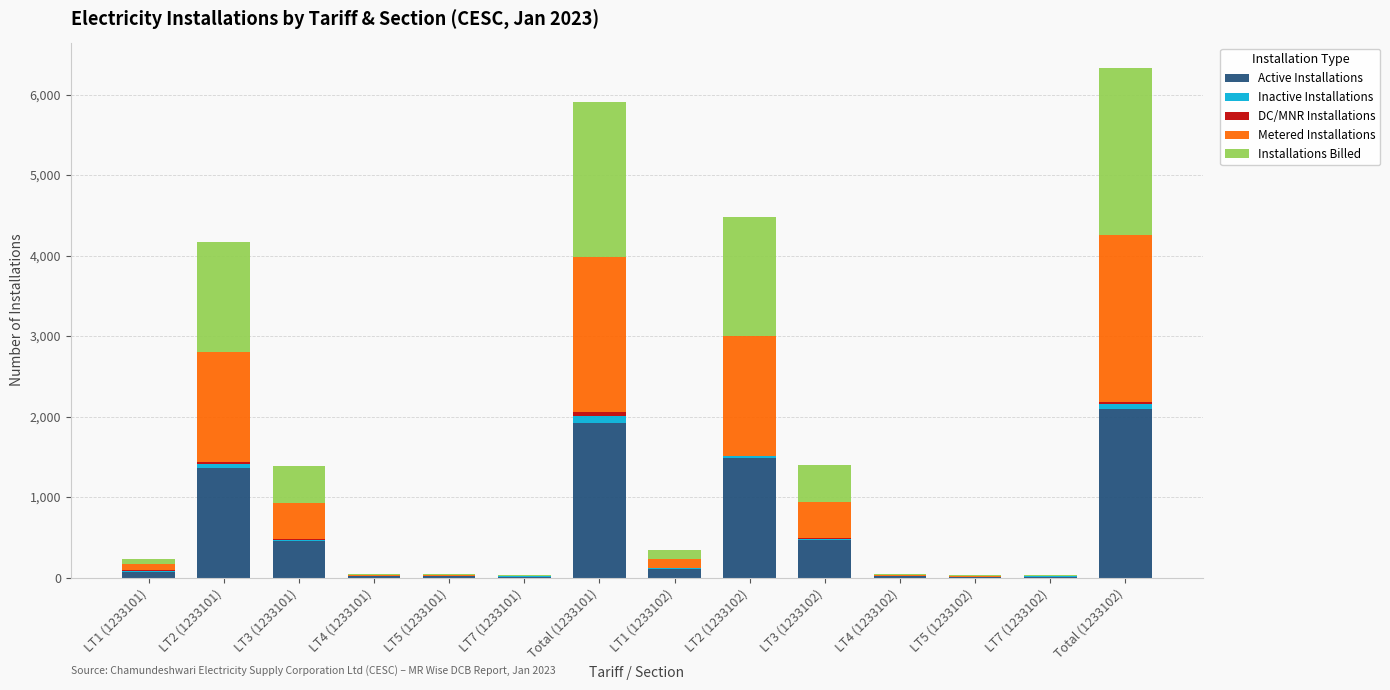

True or false: Active Installations has a value of 453 at LT3 (1233101).

True